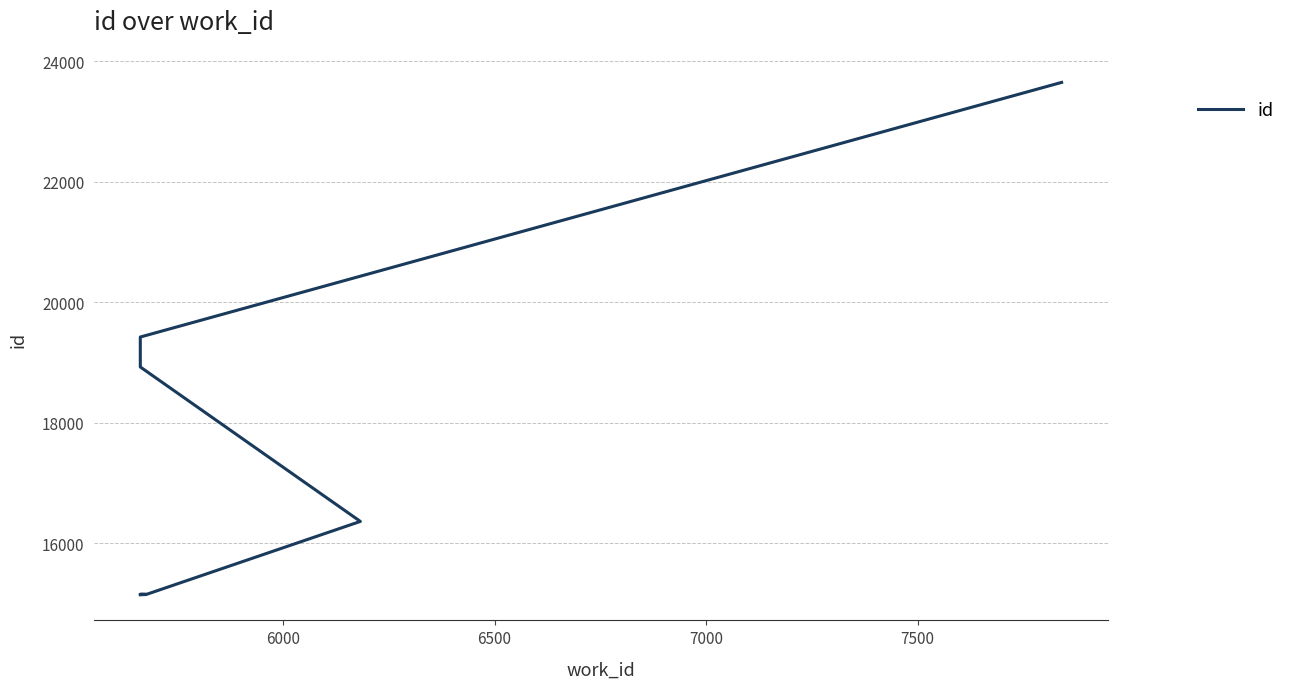

Between 7000 and 6500, which is larger?

7000